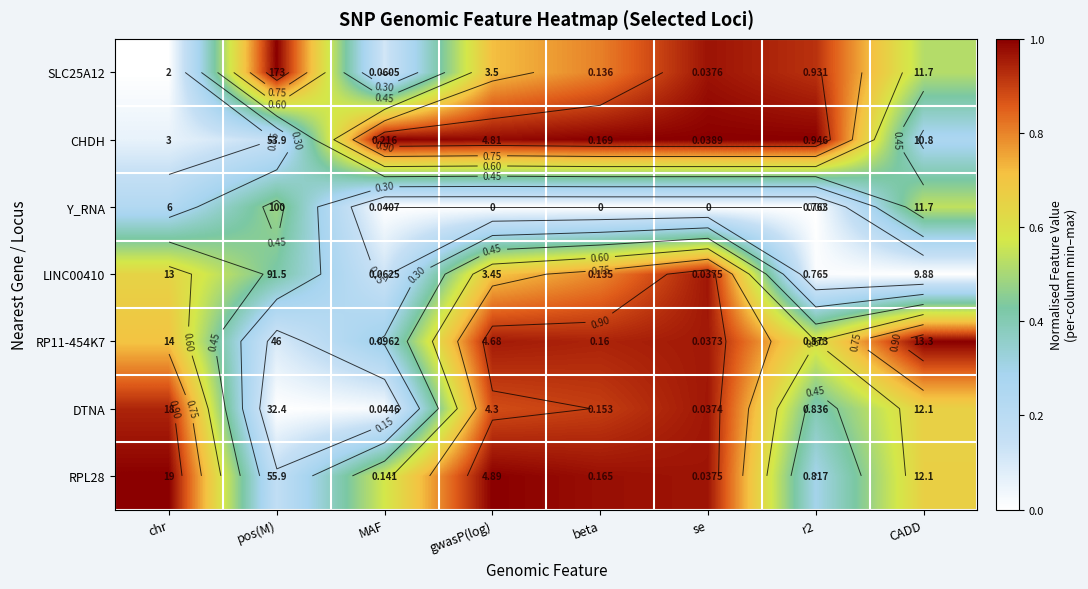

At which category is the sum across all series the highest?

se